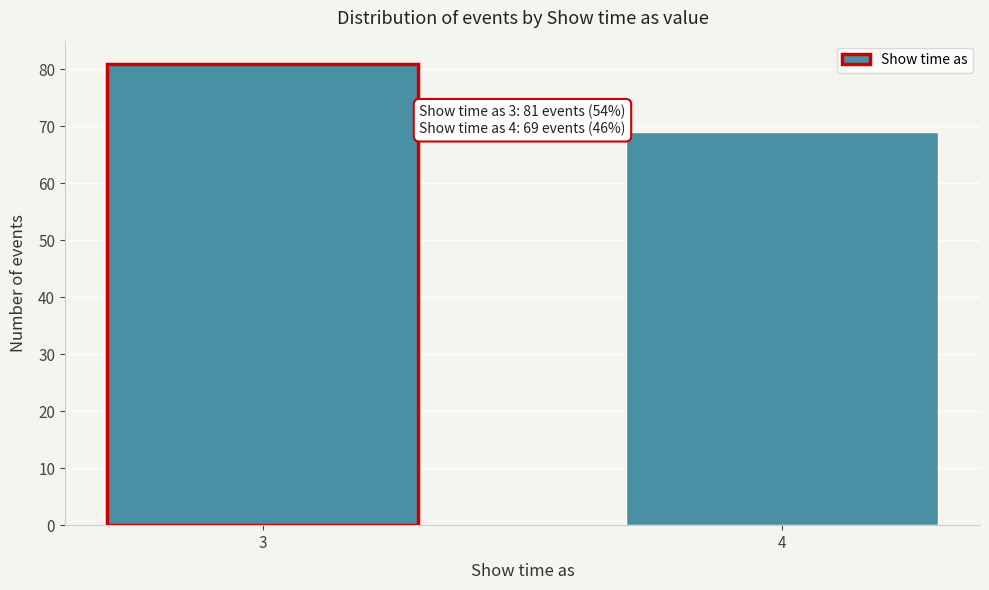

Reading left to right, extract all data points from this chart.

3=81	4=69